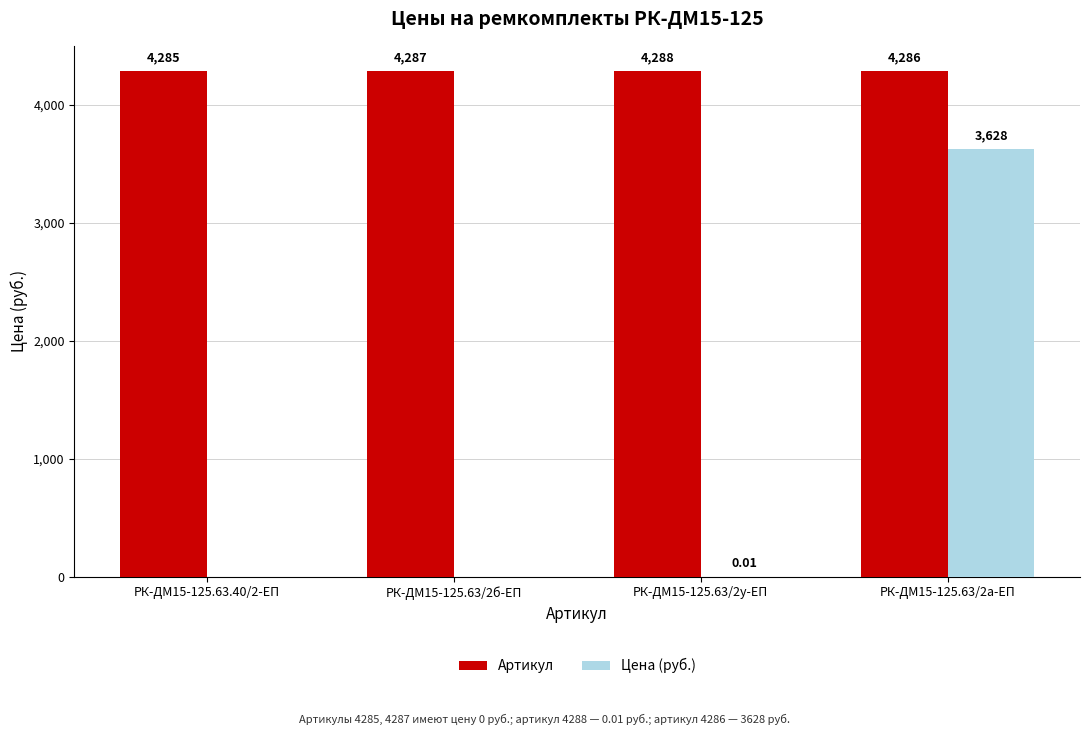

At which category is the sum across all series the highest?

РК-ДМ15-125.63/2а-ЕП